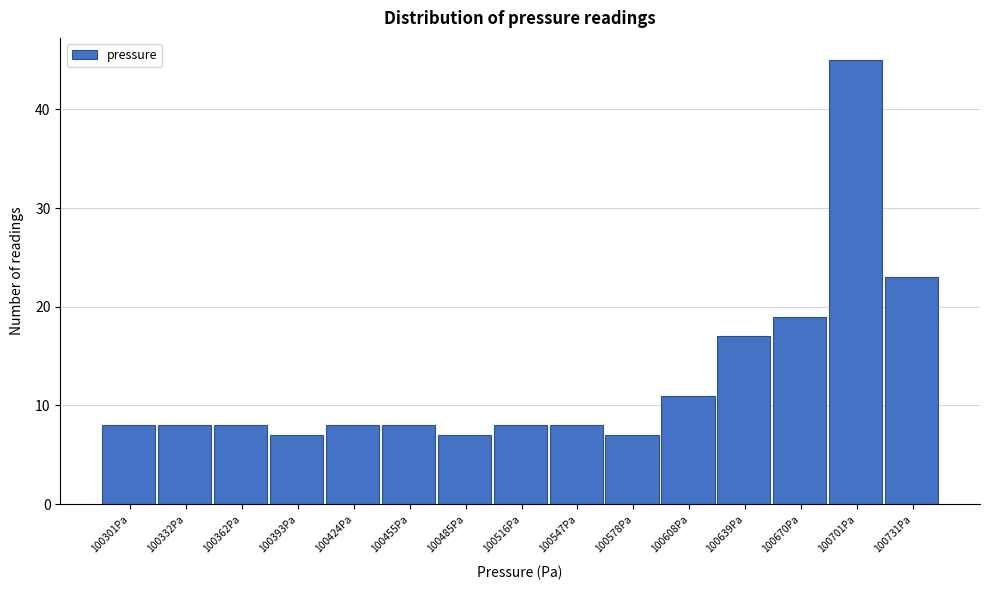

Reading left to right, what are all the values shown in this chart?

100301Pa=8	100332Pa=8	100362Pa=8	100393Pa=7	100424Pa=8	100455Pa=8	100485Pa=7	100516Pa=8	100547Pa=8	100578Pa=7	100608Pa=11	100639Pa=17	100670Pa=19	100701Pa=45	100731Pa=23